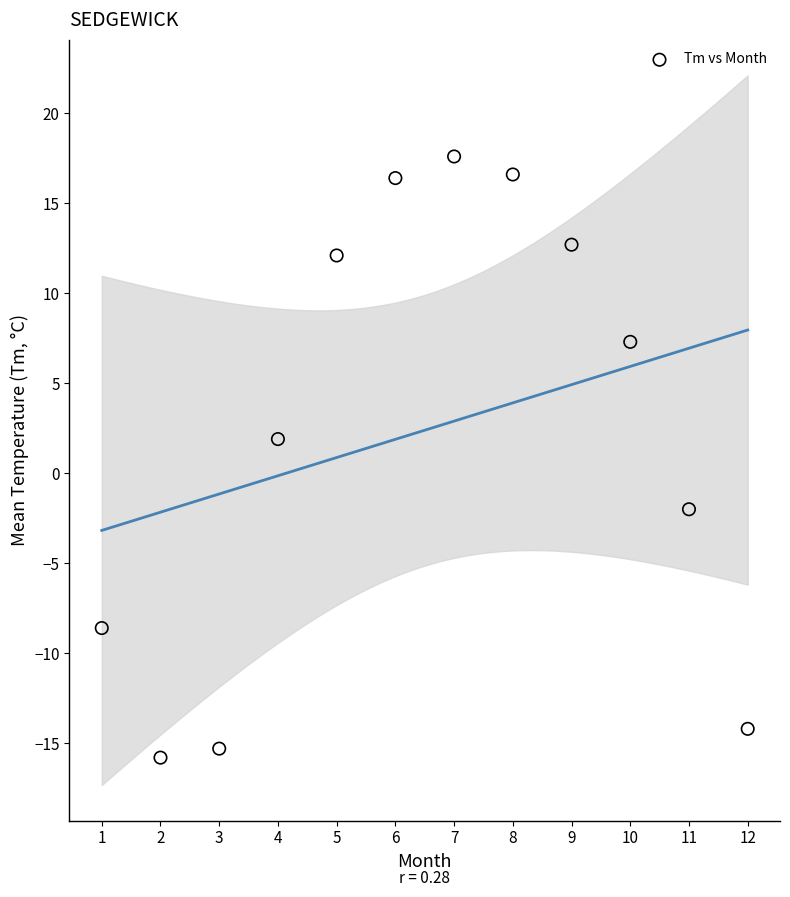

What is the range of X values (max minus min)?

11.0